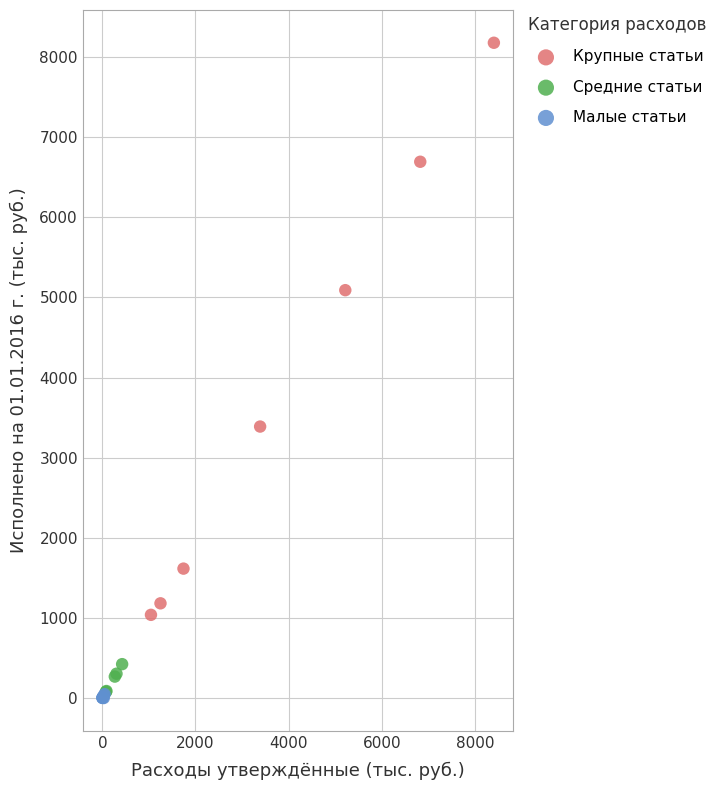

Which series has the widest spread of Y values?

Крупные статьи